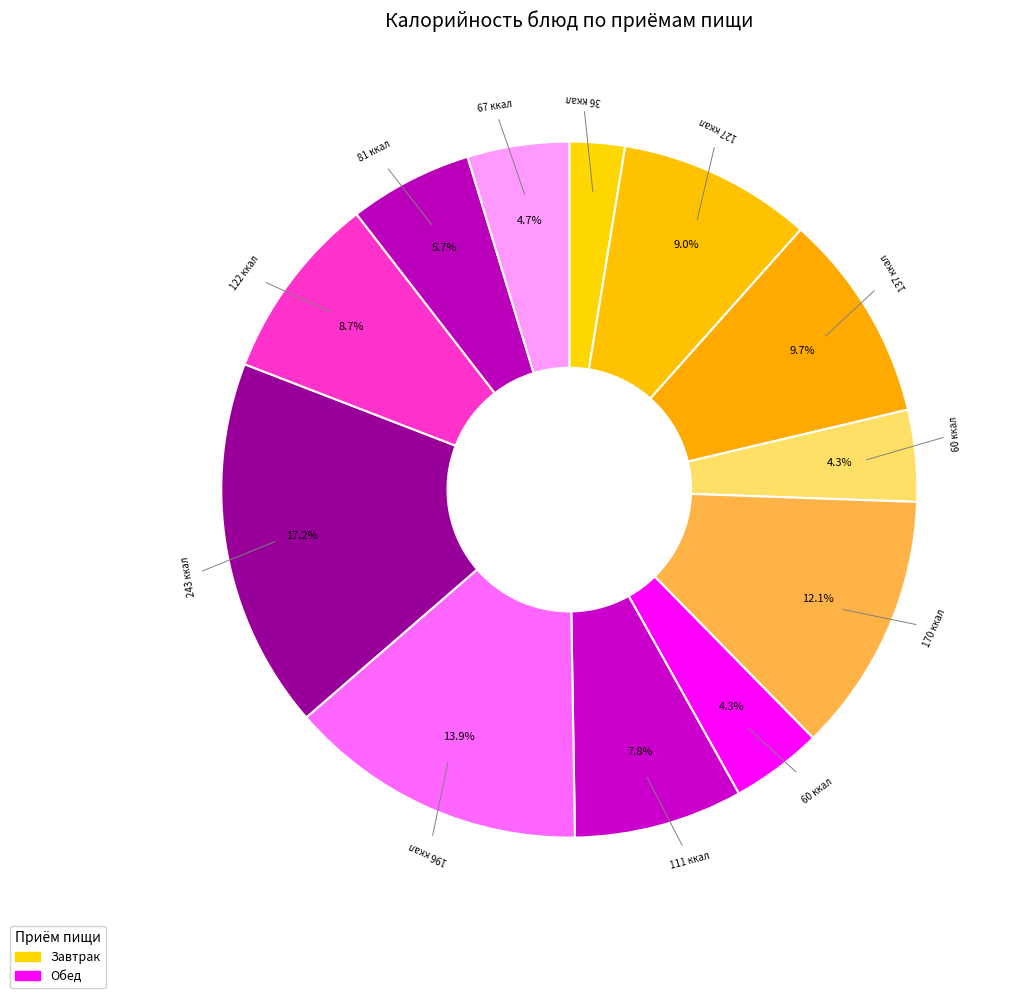

Rank the categories by value from lowest to highest.

салат из белокочанной капусты с морковью, чай с сахаром, салат степной, хлеб ржано пшенничный, хлеб пшенничный (обед), солянка по домашнему, компот из изюма +С витамин, рыба запеченая под молочным соусом, пюре картофельное с м/сливочным, хлеб пшенничный (завтрак), тефтели тушеные в соусе, пюре из бобовых с маслом растит